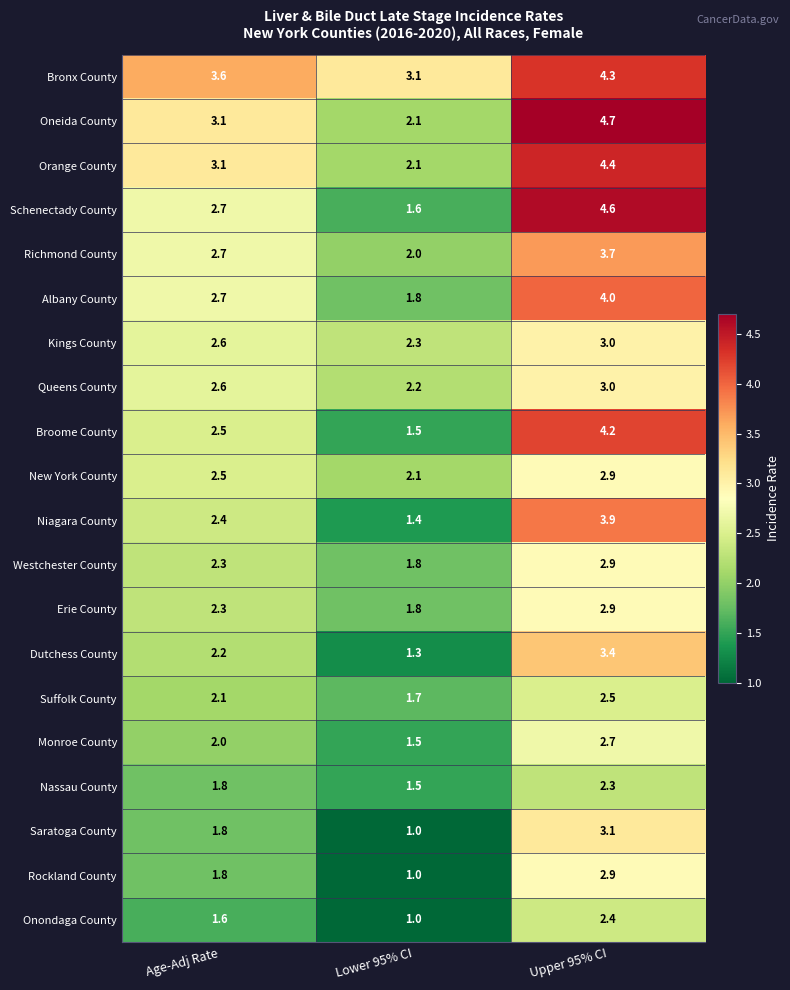

At which category is the sum across all series the highest?

Upper 95% CI